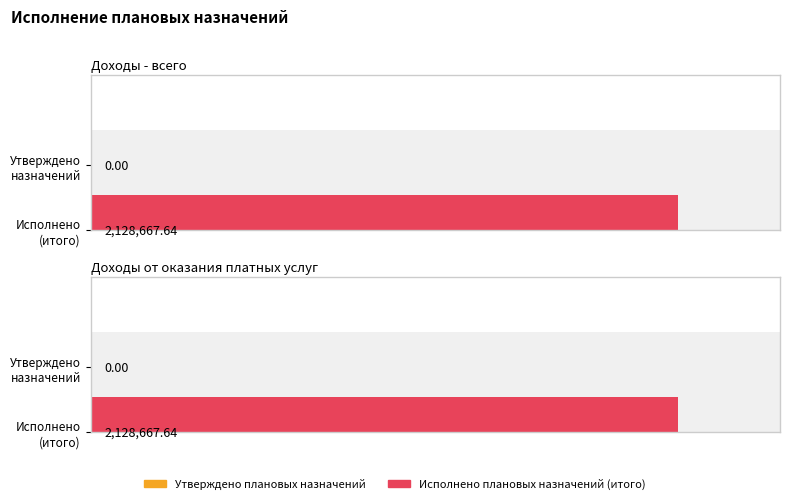

What is the maximum value shown in the chart?

2128667.6